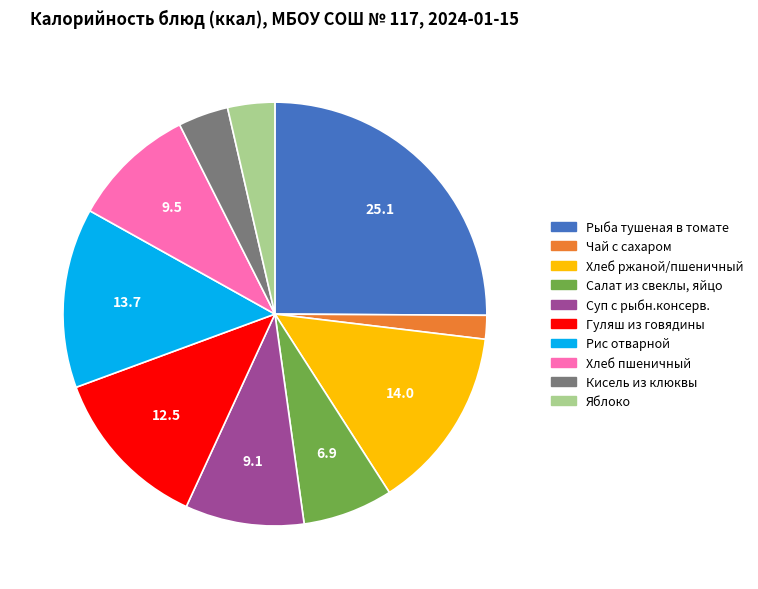

Does Чай с сахаром account for over 50% of the chart?

No